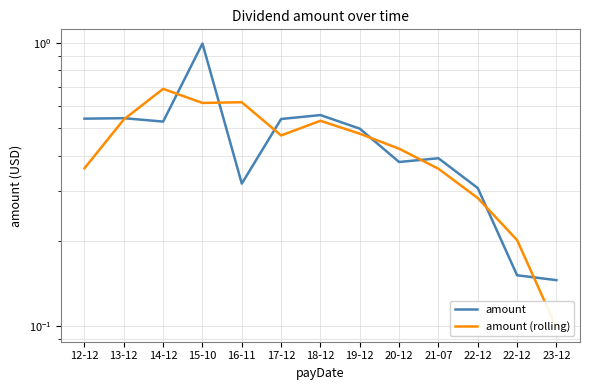

True or false: amount has more than 2 interior local peaks.

True